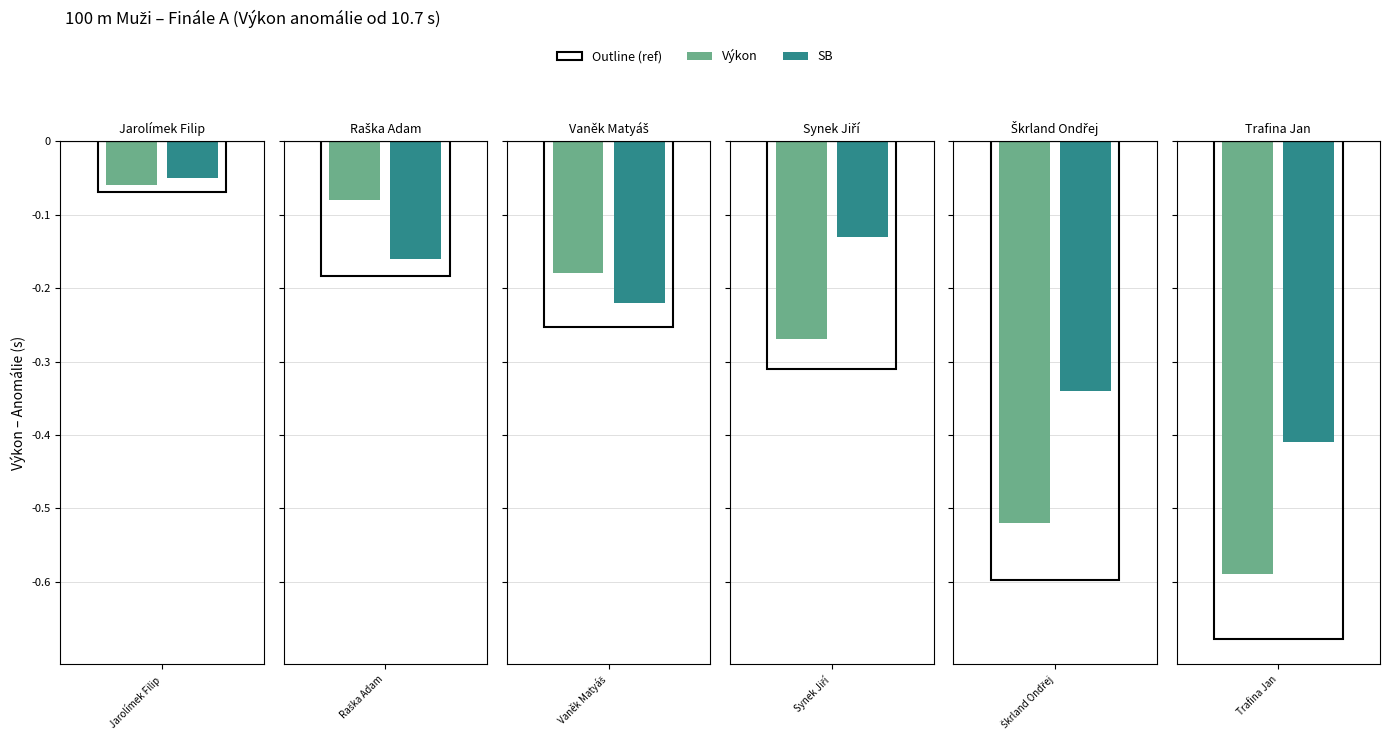

Which series has the largest range (max minus min)?

Výkon